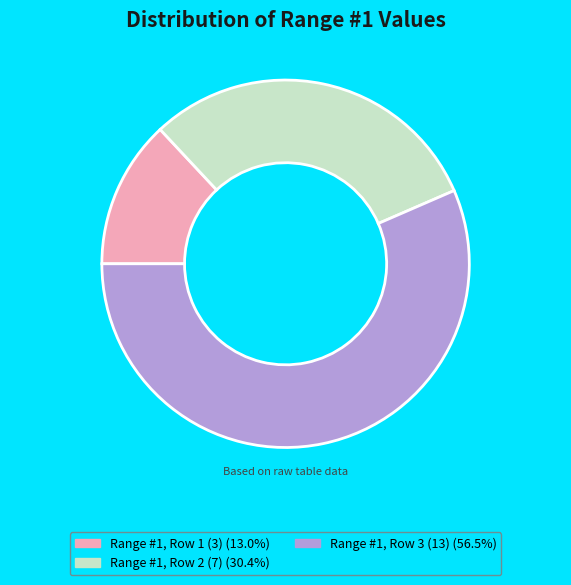

True or false: Range #1, Row 2 (7) accounts for 35% of the total.

False